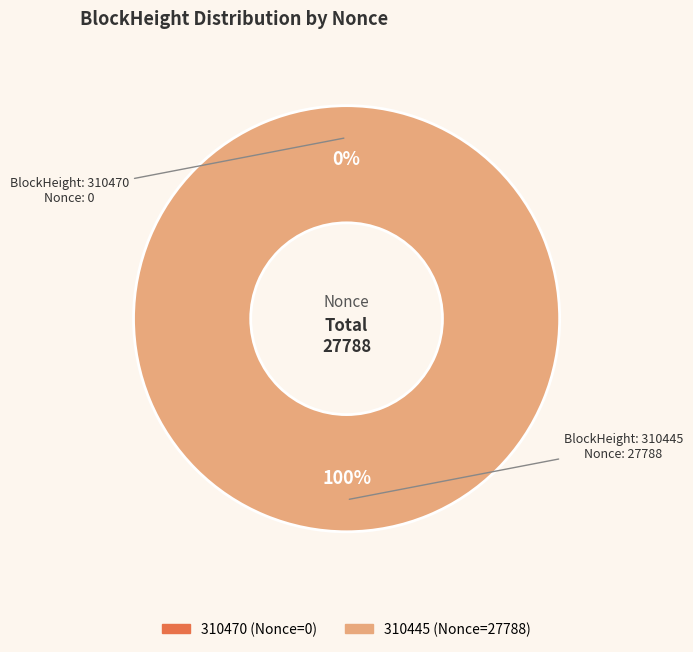

To the nearest percent, what is the difference between the 310470 and 310445 slice percentages?

100%